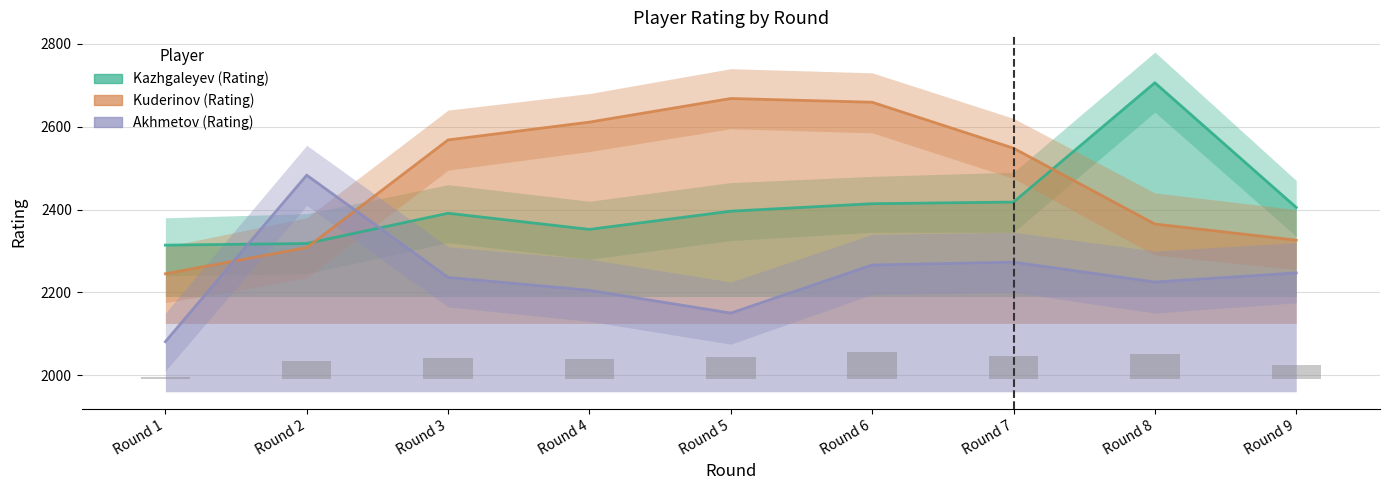

What is the difference between the maximum and minimum values in the Akhmetov (Rating) series?

402